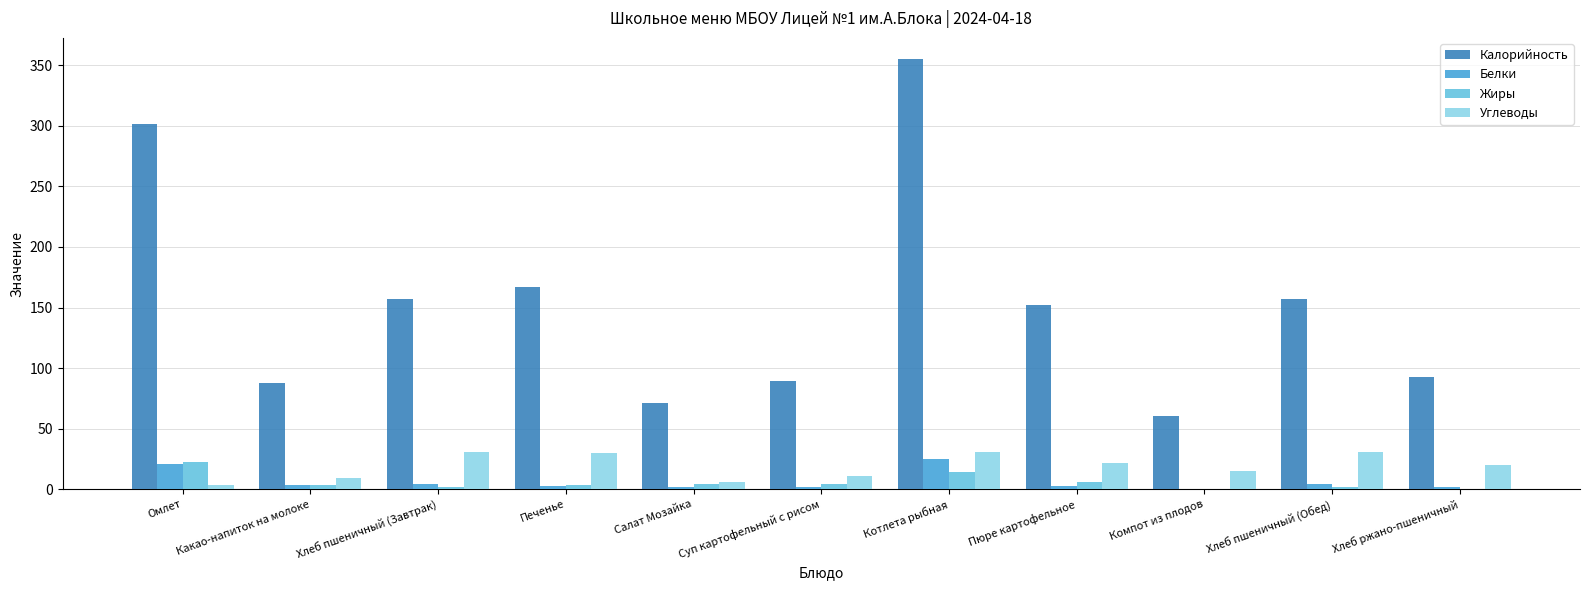

Which series has the widest spread of values?

Калорийность